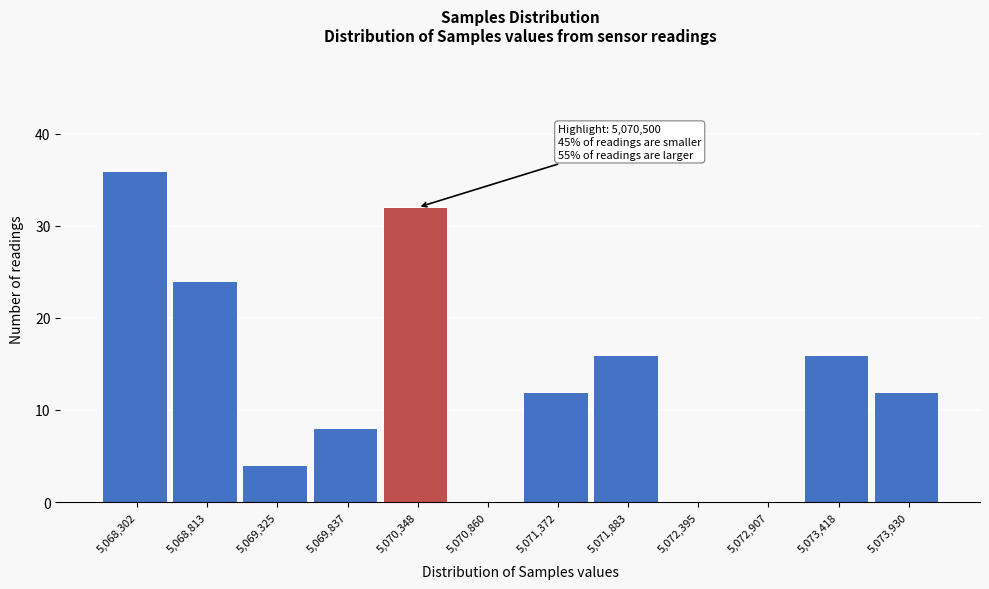

Reading right to left, what are all the values shown in this chart?

5,073,930=12	5,073,418=16	5,072,907=0	5,072,395=0	5,071,883=16	5,071,372=12	5,070,860=0	5,070,348=32	5,069,837=8	5,069,325=4	5,068,813=24	5,068,302=36